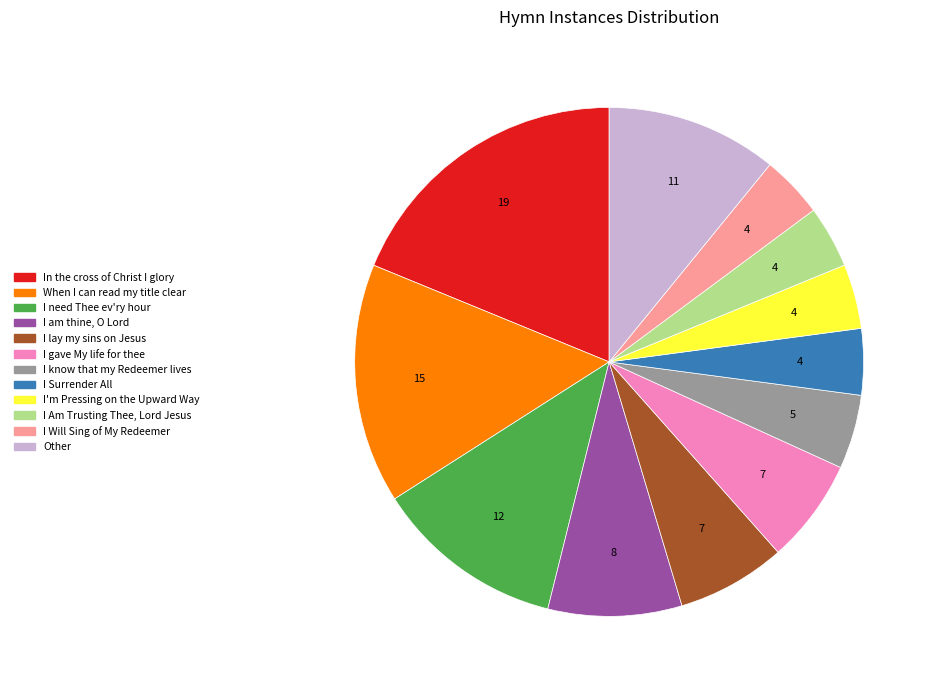

What is the largest slice in the pie chart?

In the cross of Christ I glory